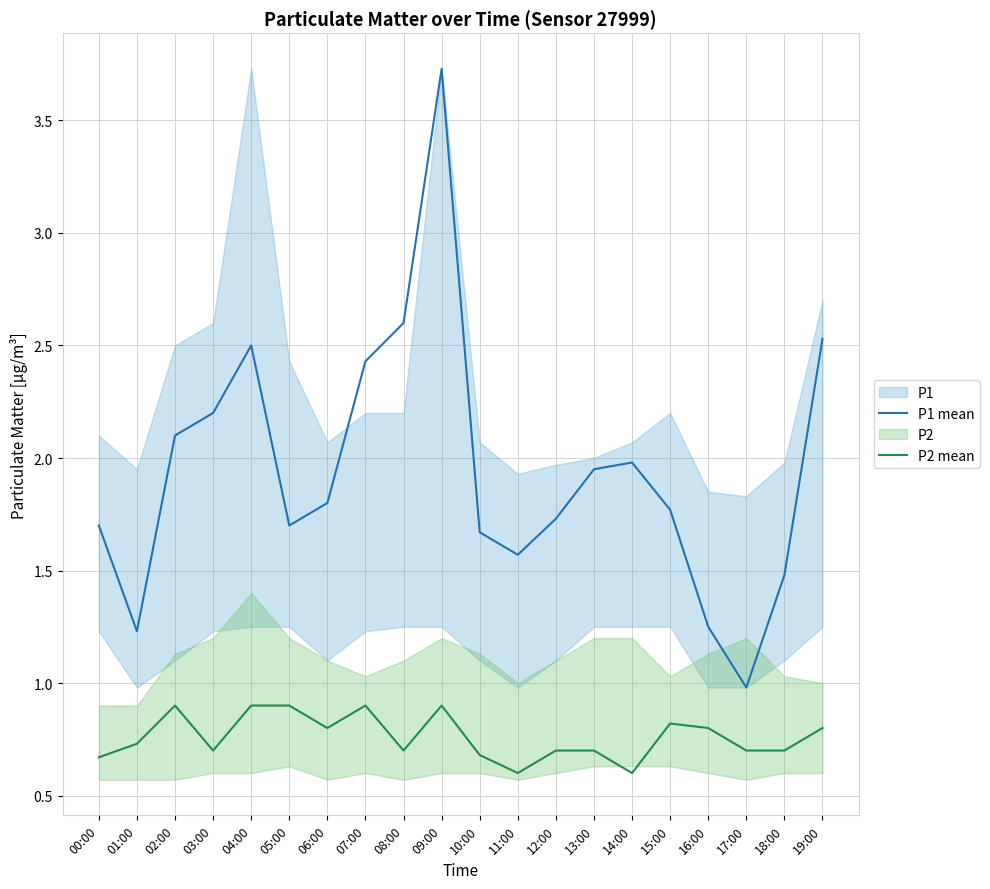

Which series has the largest total across all categories?

P1 mean